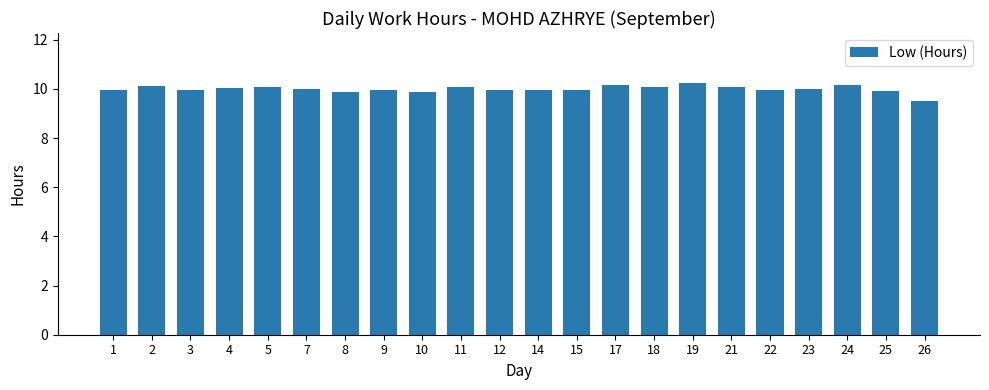

What is the ratio of the value at 17 to the value at 3?

1.0